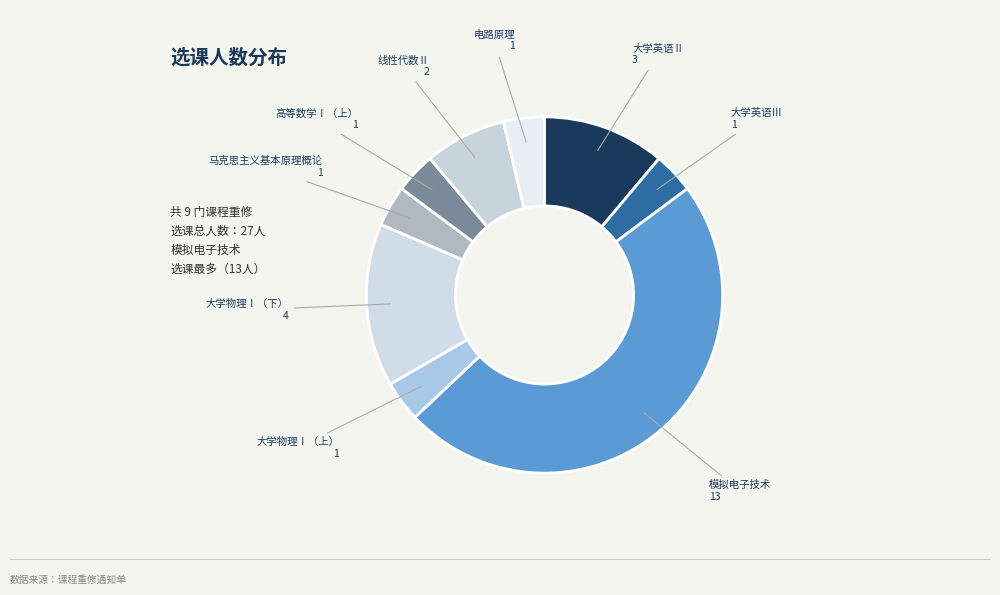

True or false: 大学物理Ⅰ（下） accounts for 15% of the total.

True